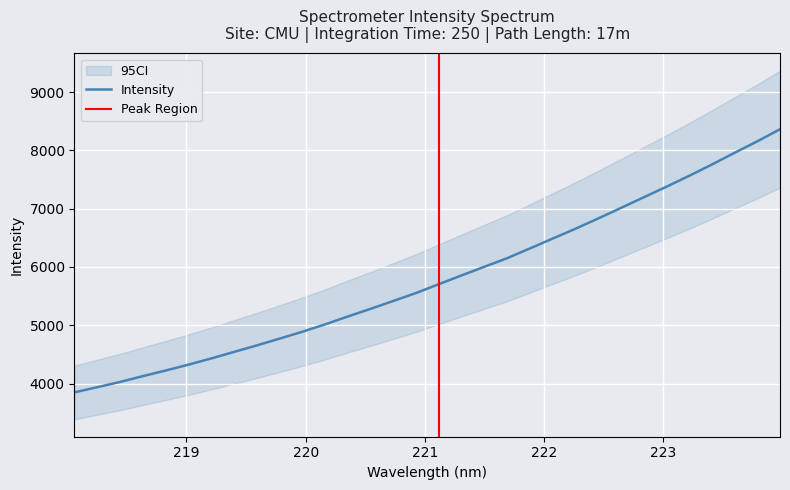

What is the maximum value shown in the chart?

8363.4